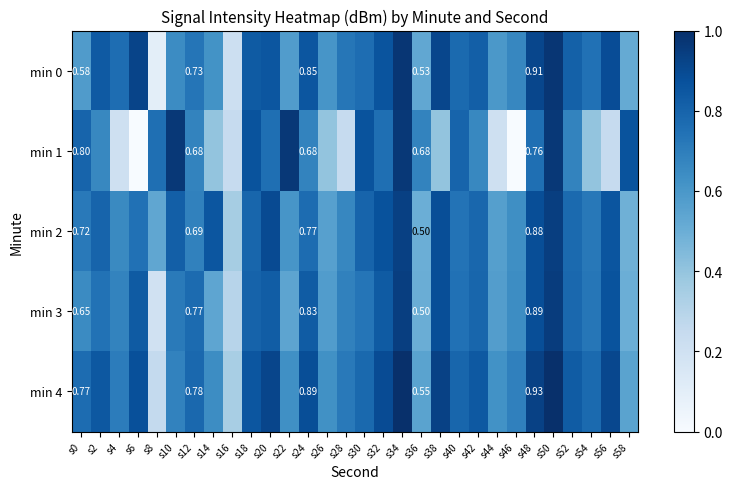

At which label is min 2 closest to 0?

s16